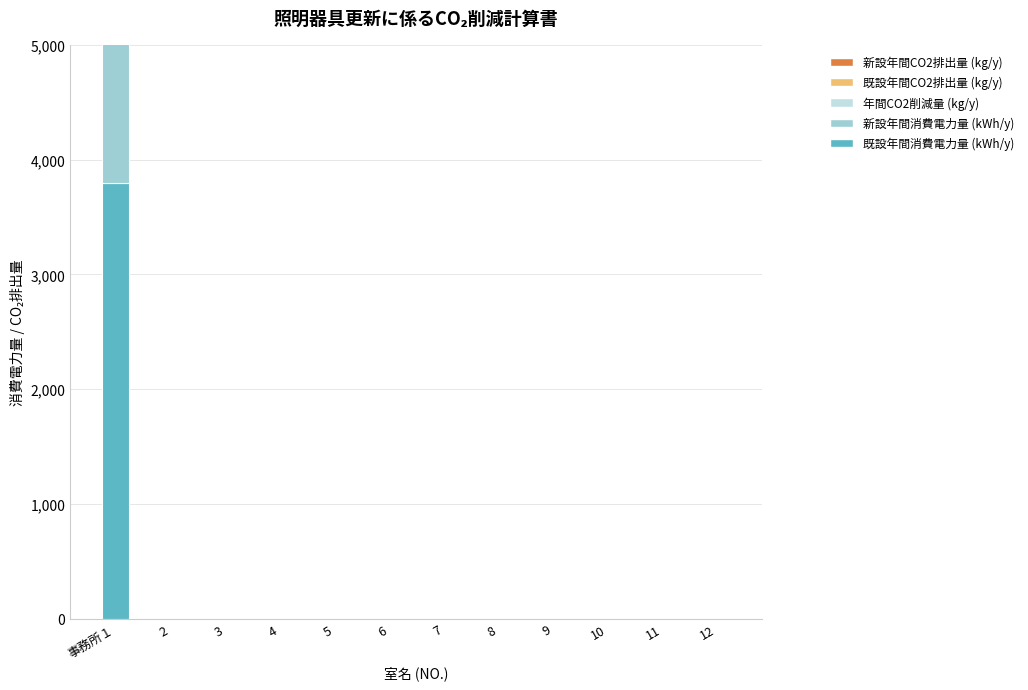

What is the label of the 1st bar from the right?

12